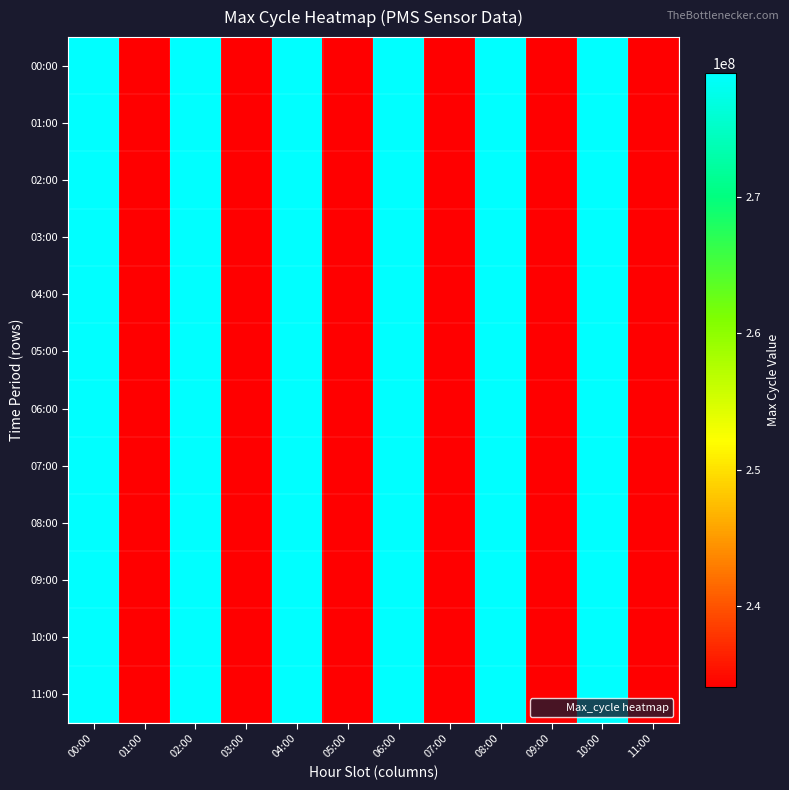

At which category is the sum across all series the highest?

08:00